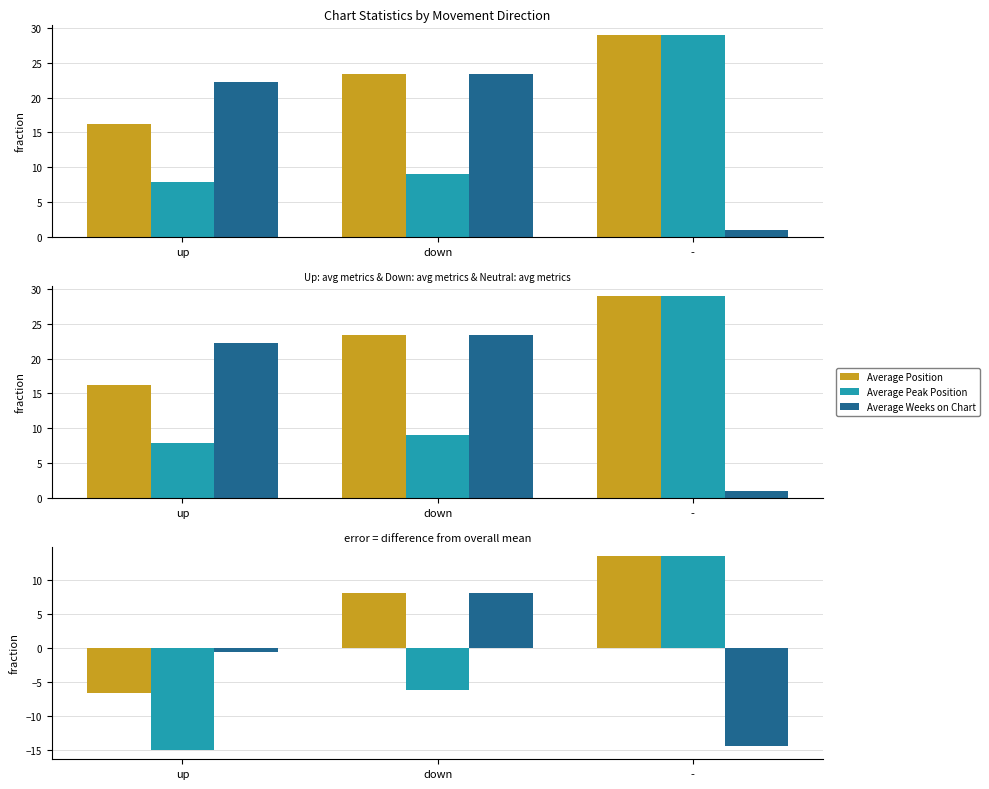

How many values in the Average Weeks on Chart series are below 0?

2